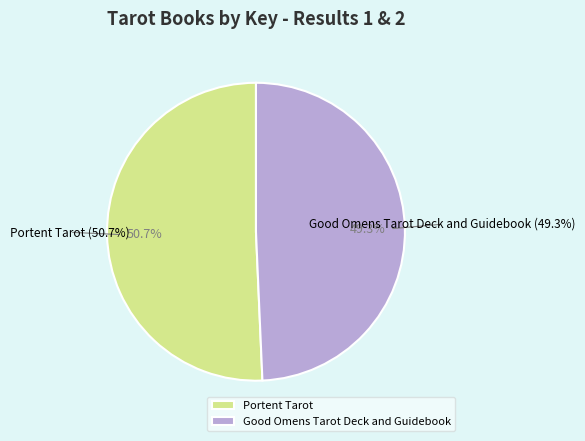

To the nearest percent, what portion does Portent Tarot represent?

51%